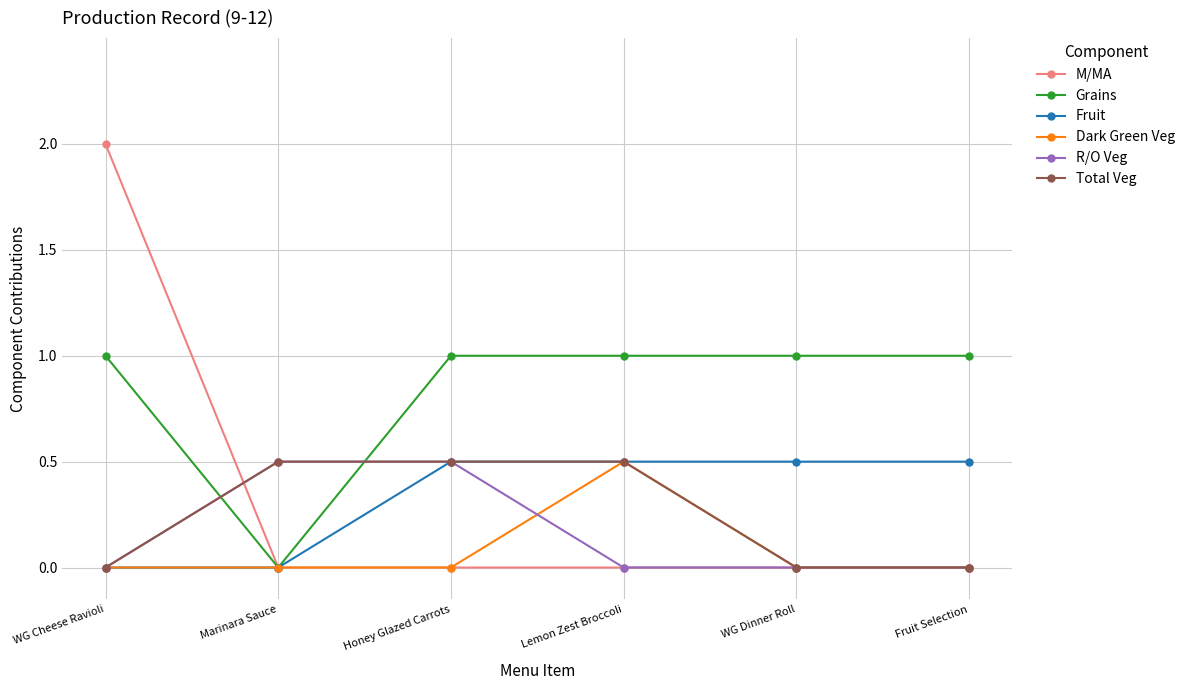

Between which two adjacent categories do M/MA and Total Veg first intersect?

WG Cheese Ravioli and Marinara Sauce